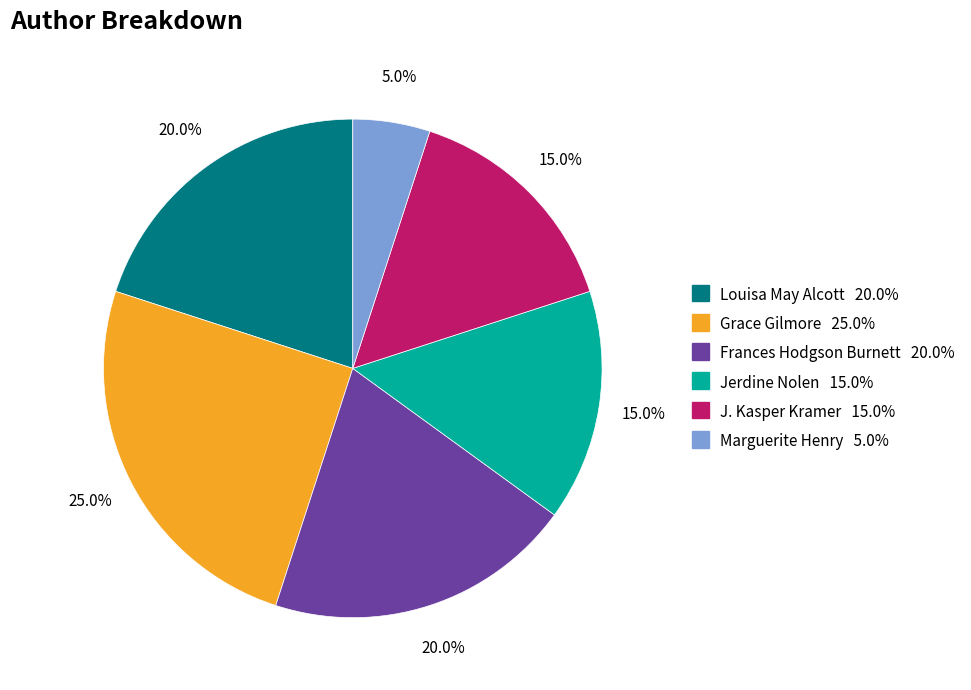

Between Grace Gilmore and Louisa May Alcott, which is larger?

Grace Gilmore